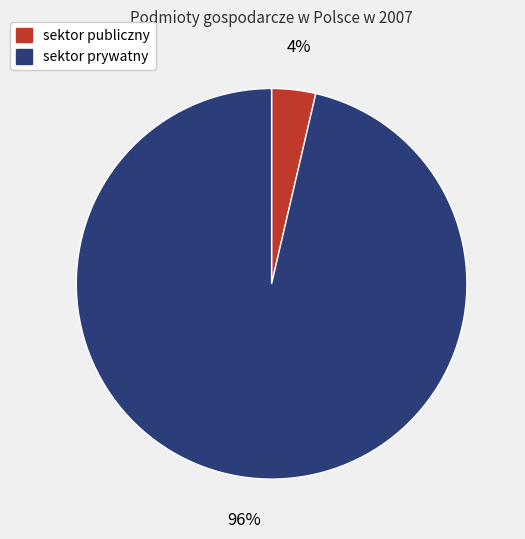

Is it true that sektor prywatny is 82% of the pie?

False